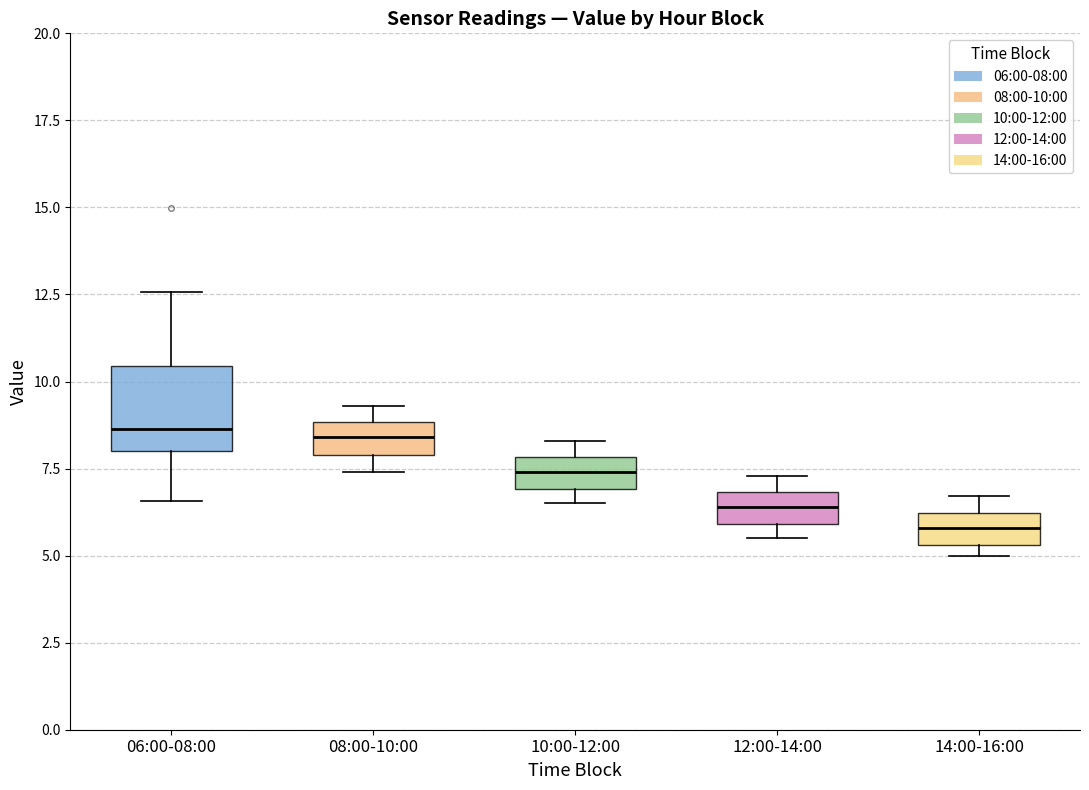

Comparing the boxes themselves (not the whiskers), which one is the tallest?

06:00-08:00